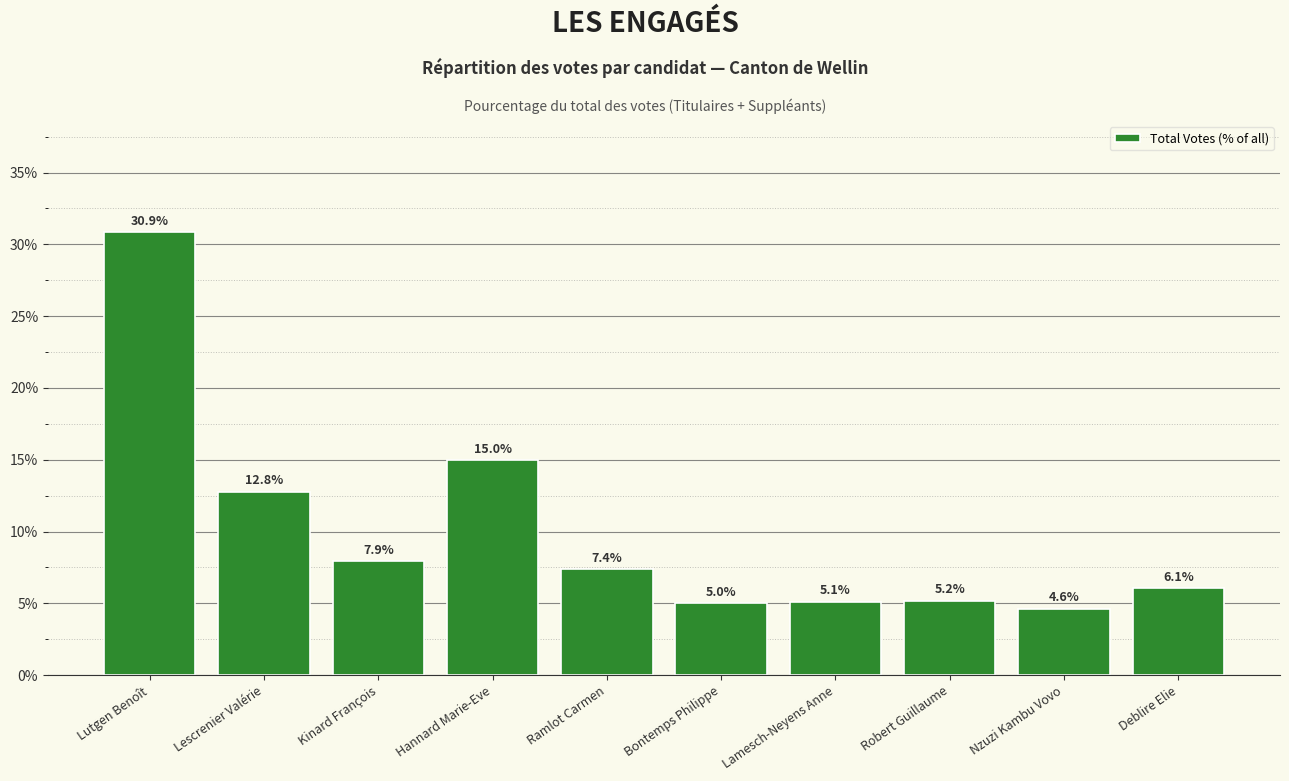

What is the sum of all values?

100.0